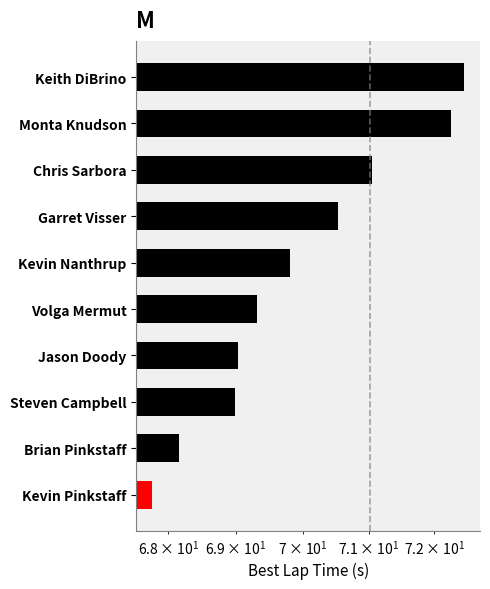

What is the value of the 1st bar from the left?

72.5